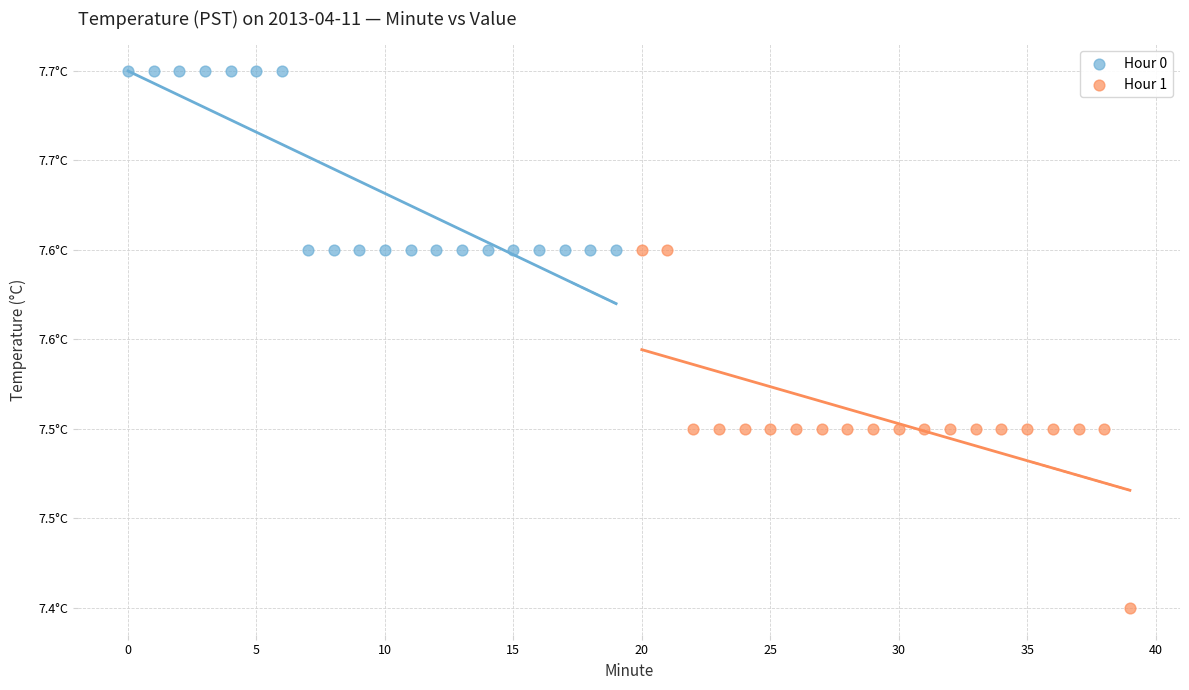

What are all the series names shown in the legend?

Hour 0, Hour 1